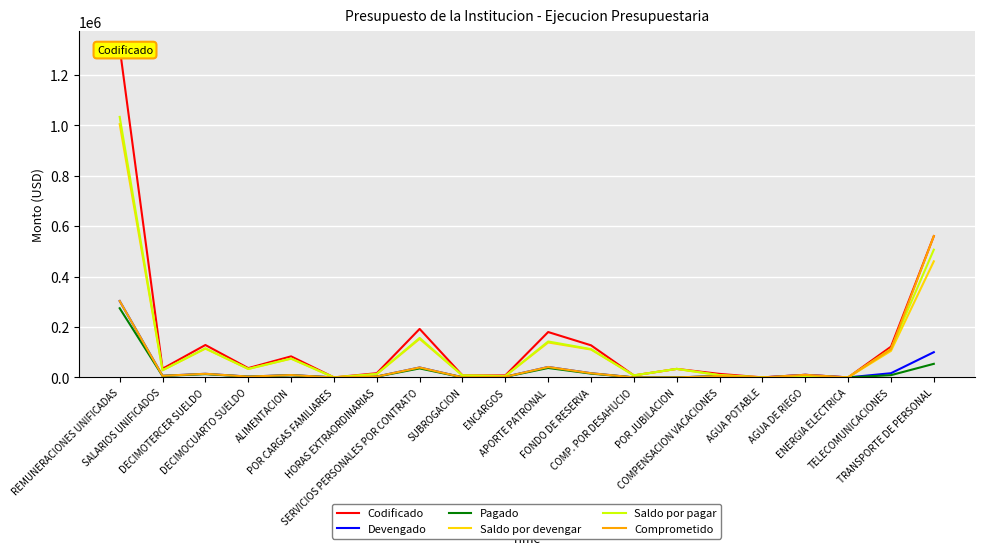

What are all the series names shown in the legend?

Codificado, Devengado, Pagado, Saldo por devengar, Saldo por pagar, Comprometido